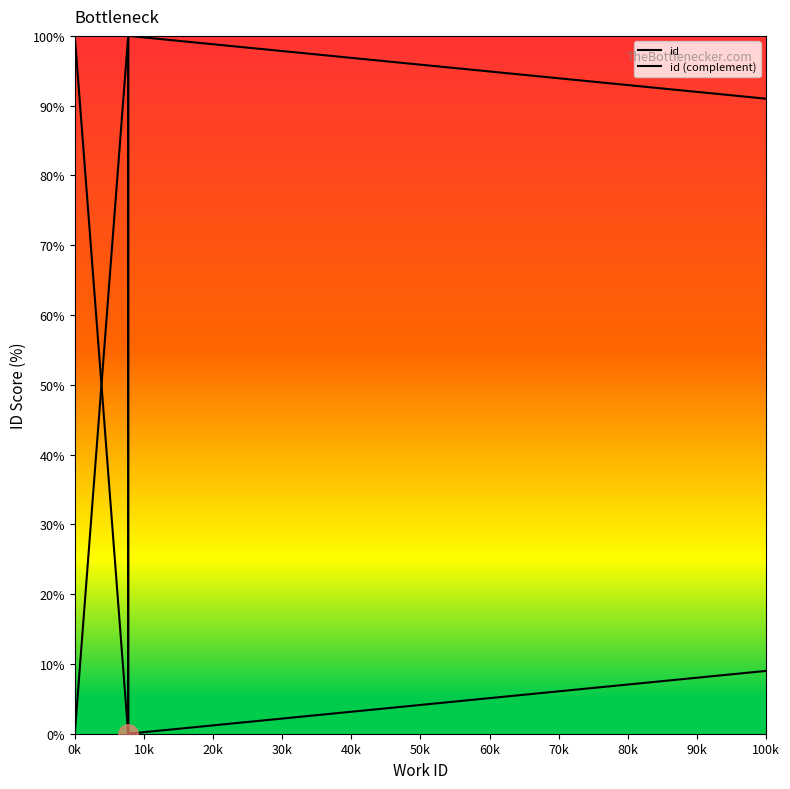

True or false: id (complement) has a value of 100.0 at 10k.

True